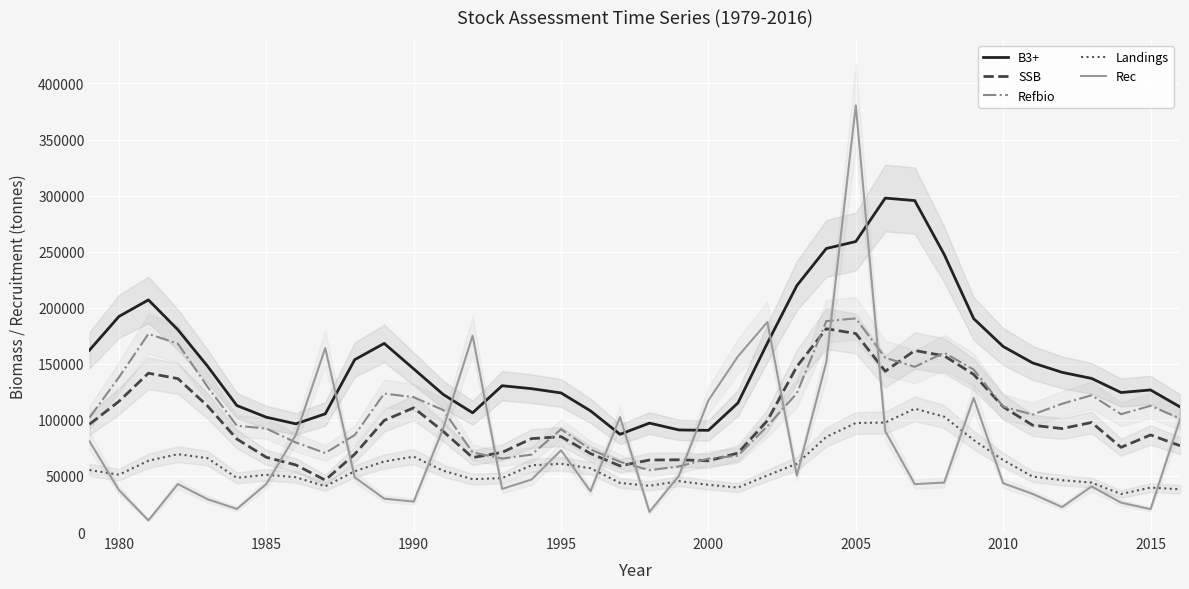

What is the highest value of the Refbio series?

190489.0